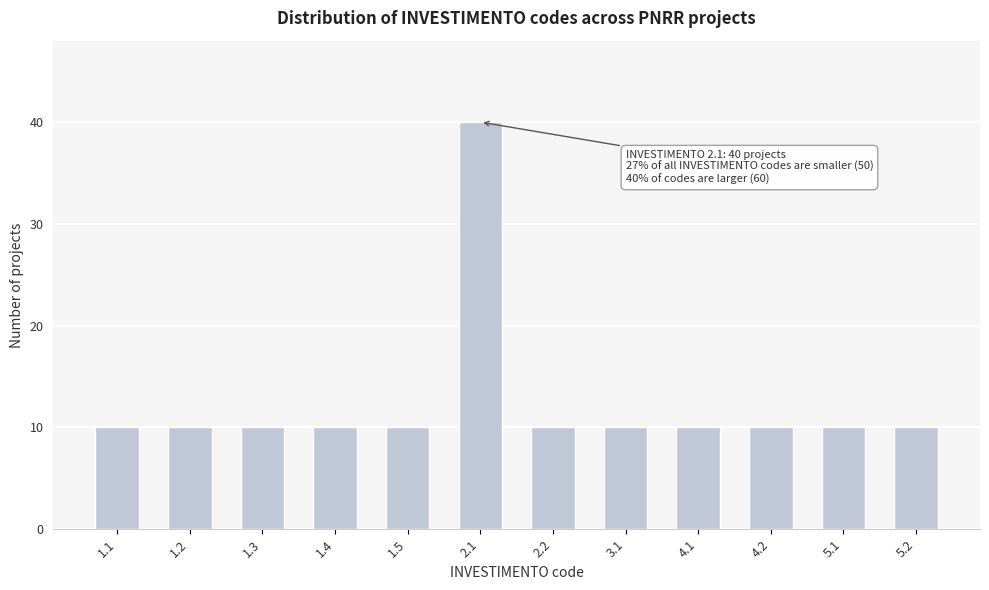

Reading left to right, what are all the values shown in this chart?

1.1=10	1.2=10	1.3=10	1.4=10	1.5=10	2.1=40	2.2=10	3.1=10	4.1=10	4.2=10	5.1=10	5.2=10